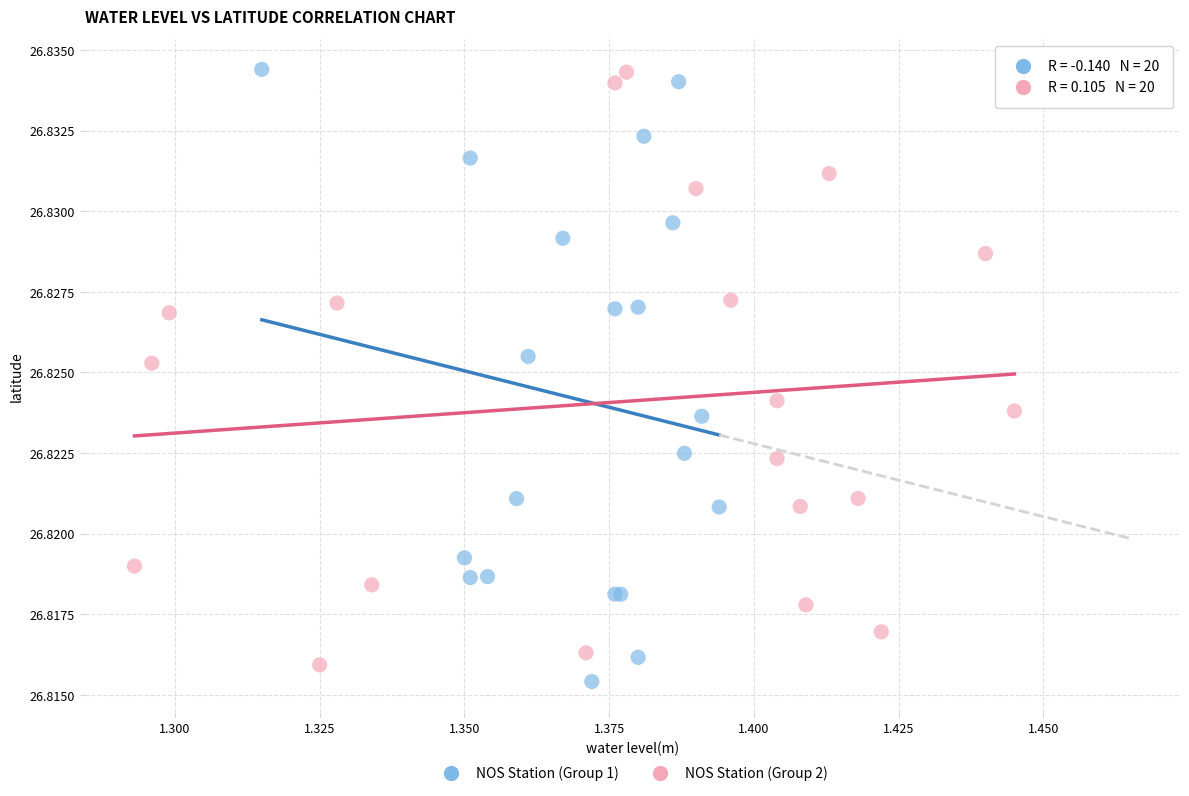

Which series has the largest Y range (max minus min)?

NOS Station (Group 1)